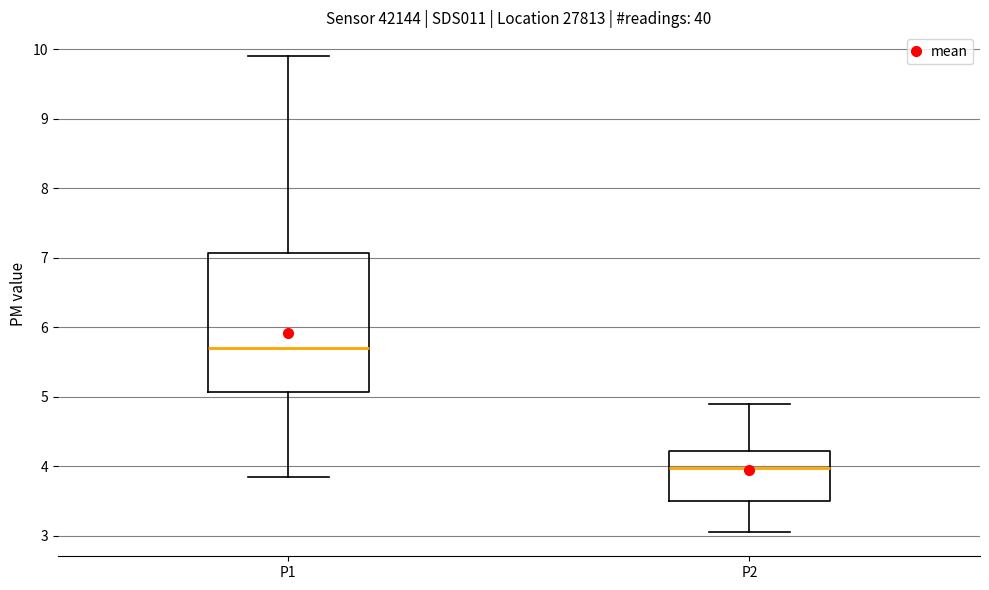

Where does the median line of the box for P1 sit on the y-axis? The values are not printed on the chart, so give them approximately, as read against the axis.

5.7